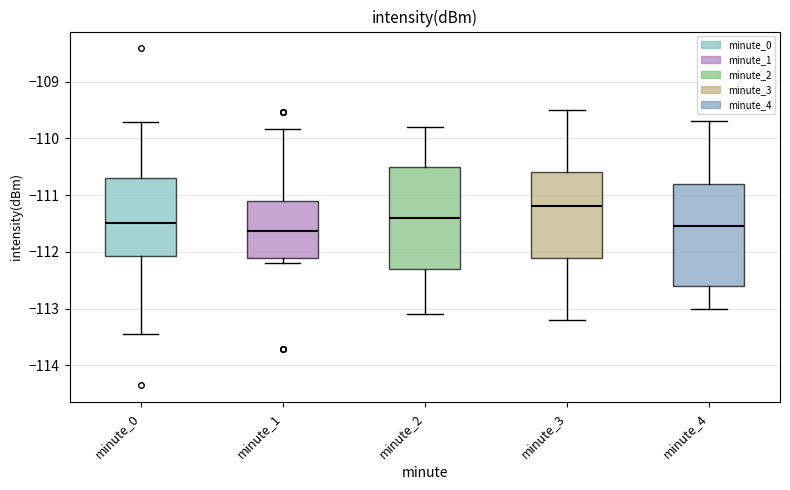

Reading left to right, transcribe this box plot: for each box, give where its median line is, the range the box spans, and where its two whiskers end, as read against the y-axis. The values are not printed on the chart, so give them approximately, as read against the axis.

minute_0: median -111.5, box -112.1 to -110.7, whiskers -113.5 to -109.7
minute_1: median -111.6, box -112.1 to -111.1, whiskers -112.2 to -109.8
minute_2: median -111.4, box -112.3 to -110.5, whiskers -113.1 to -109.8
minute_3: median -111.2, box -112.1 to -110.6, whiskers -113.2 to -109.5
minute_4: median -111.5, box -112.6 to -110.8, whiskers -113.0 to -109.7